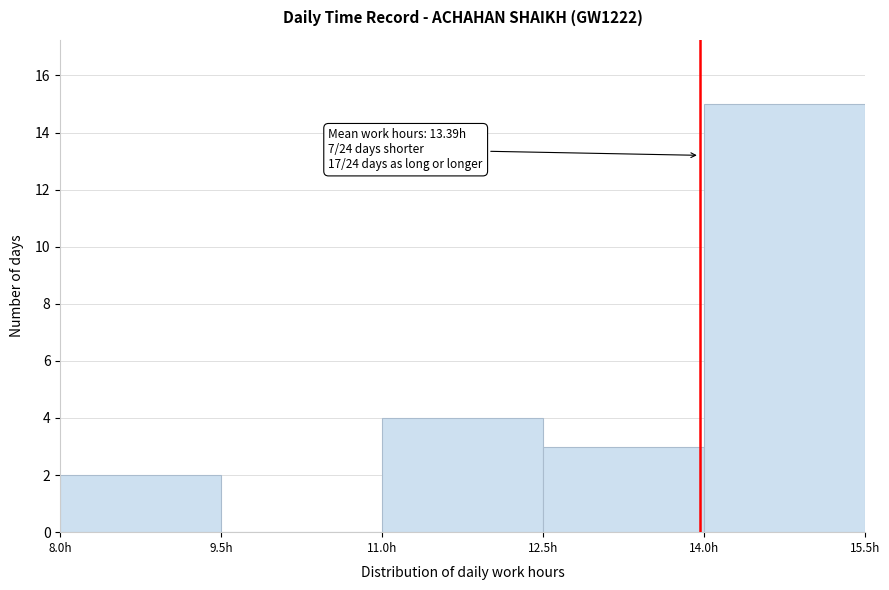

Over which range of the x-axis is the bar tallest?

14.0 to 15.5